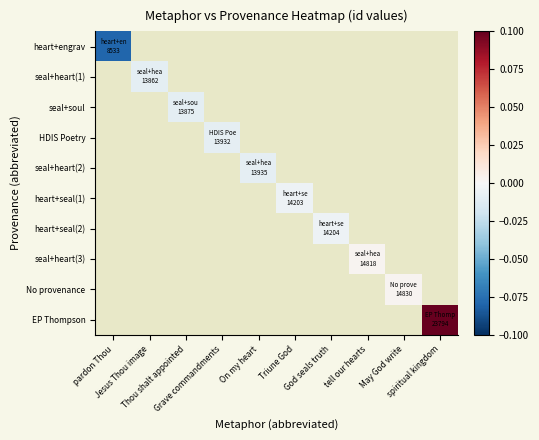

Which label corresponds to the largest value in the chart?

spiritual kingdom